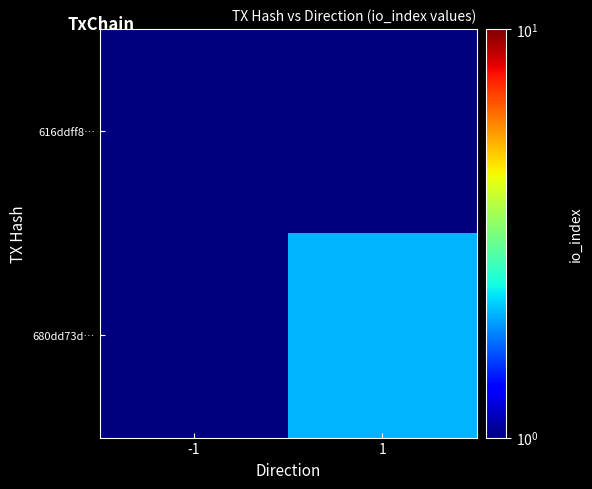

Which series changed the most between -1 and 1?

680dd73d…